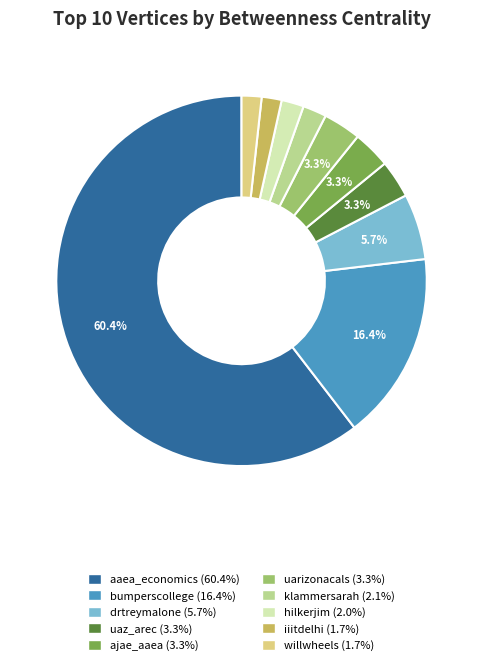

What is the ratio of the value at uarizonacals to the value at willwheels?

1.9